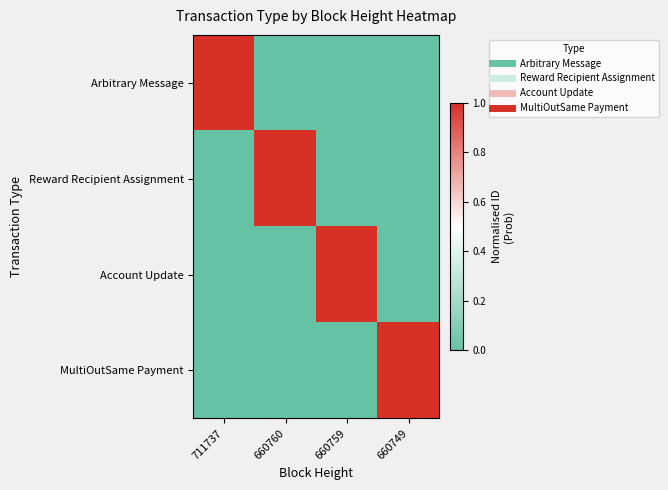

At which category is the sum across all series the highest?

711737